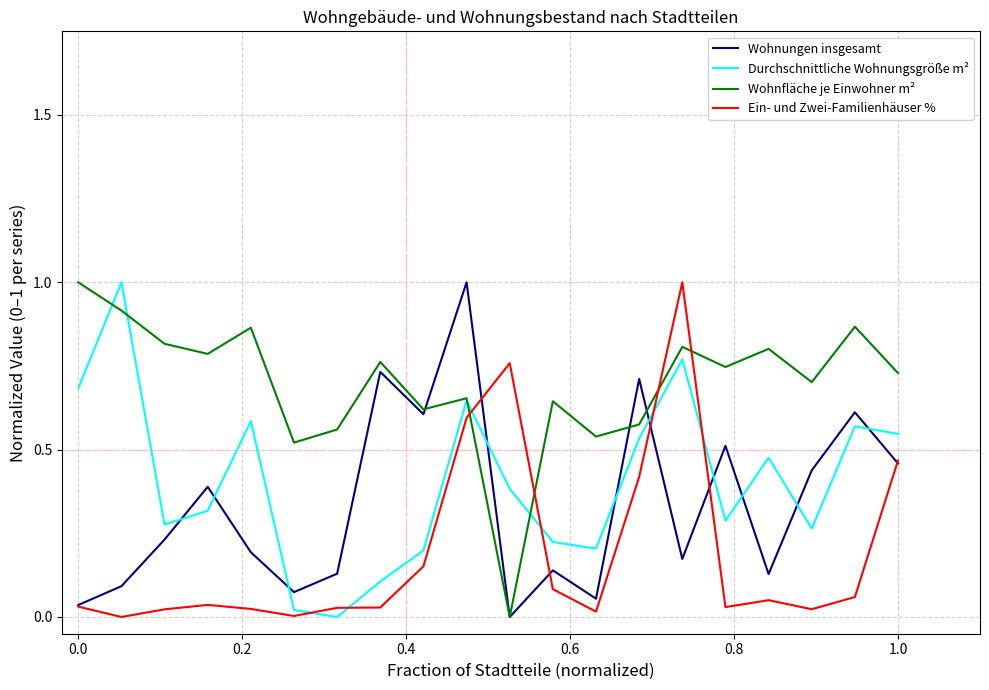

Which series has the largest total across all categories?

Wohnfläche je Einwohner m²